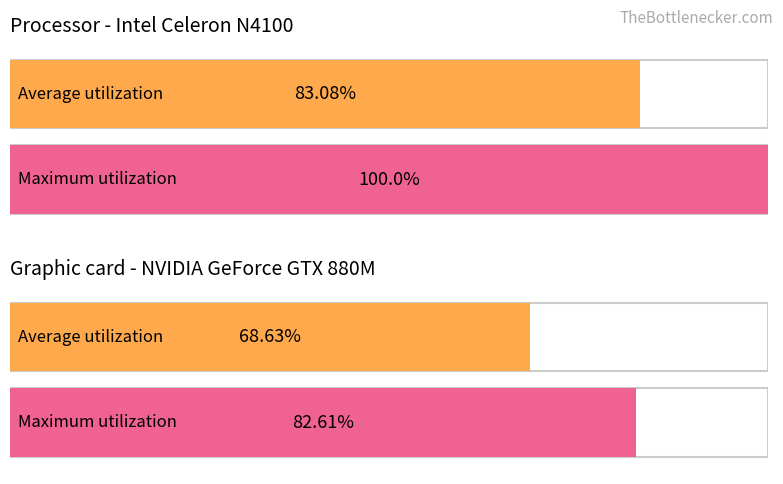

How many distinct data groups are displayed?

2